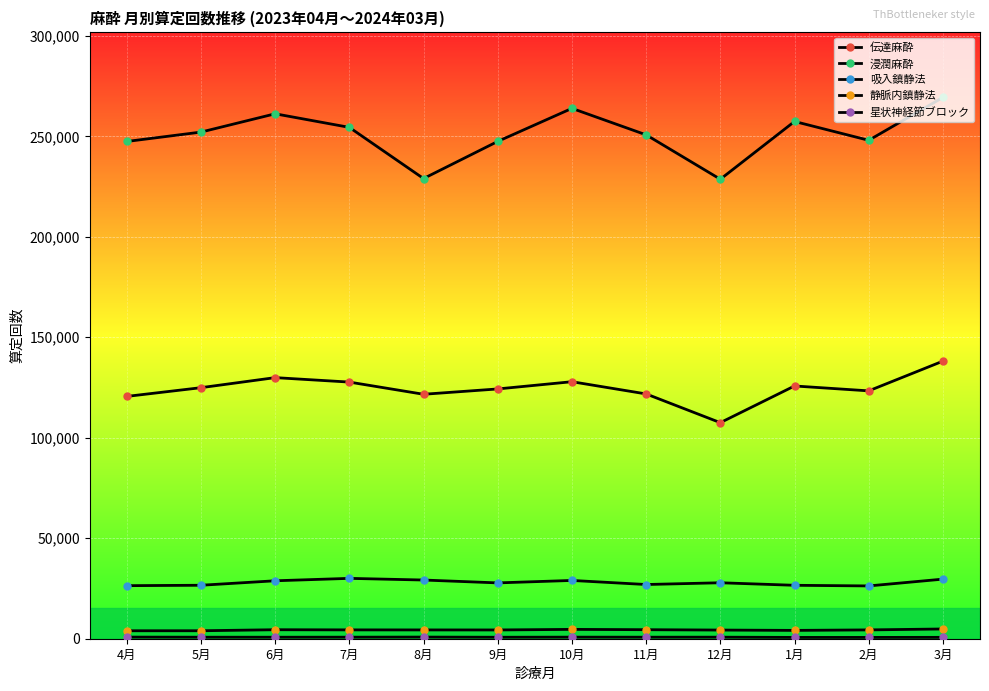

How many lines are shown in the chart?

5